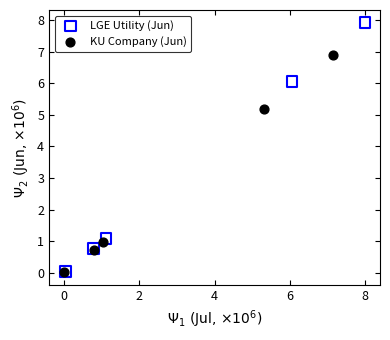

Which series reaches the maximum Y coordinate?

LGE Utility (Jun)